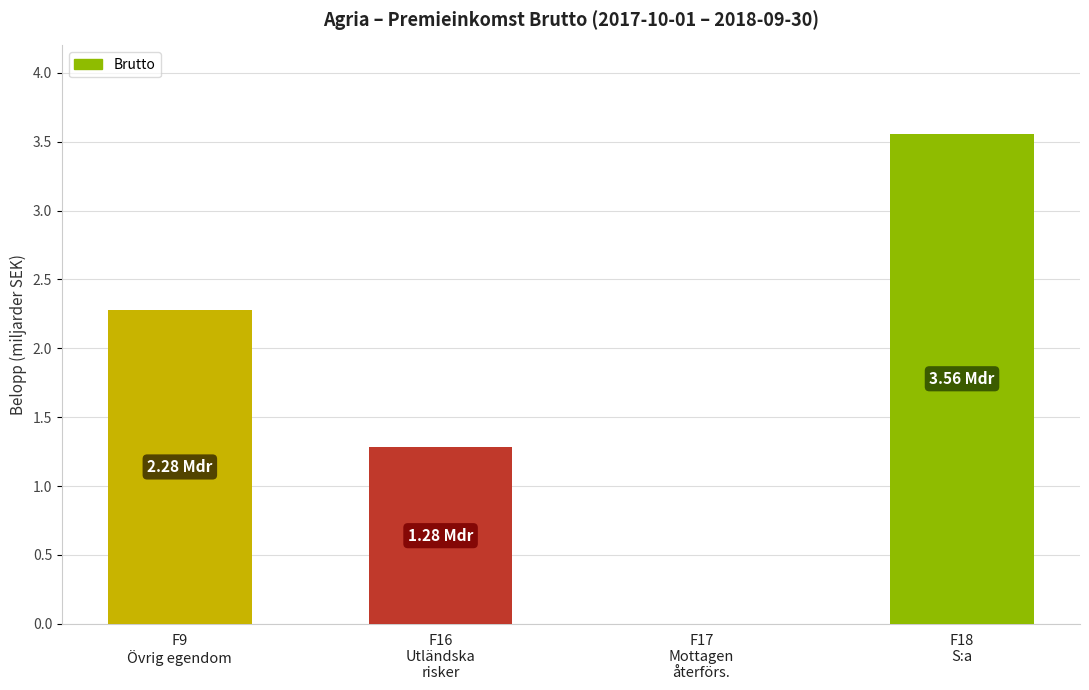

What is the sum of all values?

7.1